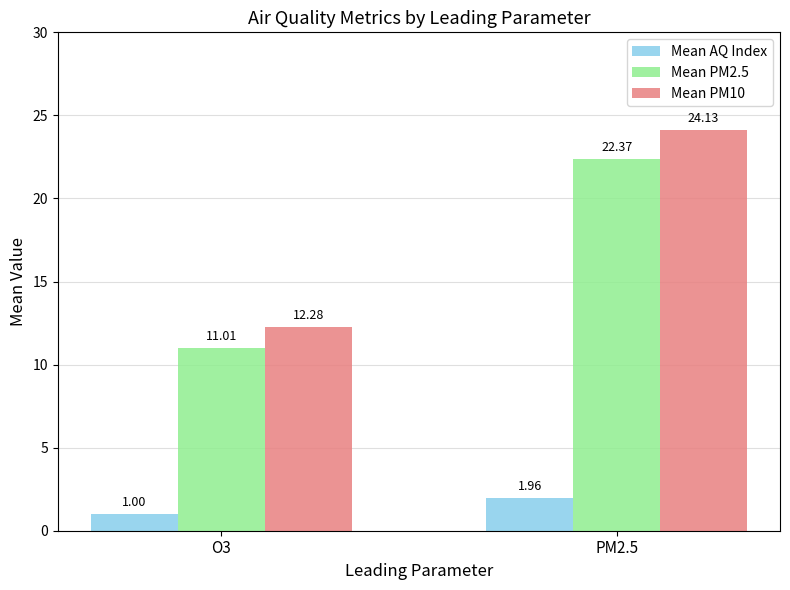

Which category has the highest value across all series?

PM2.5